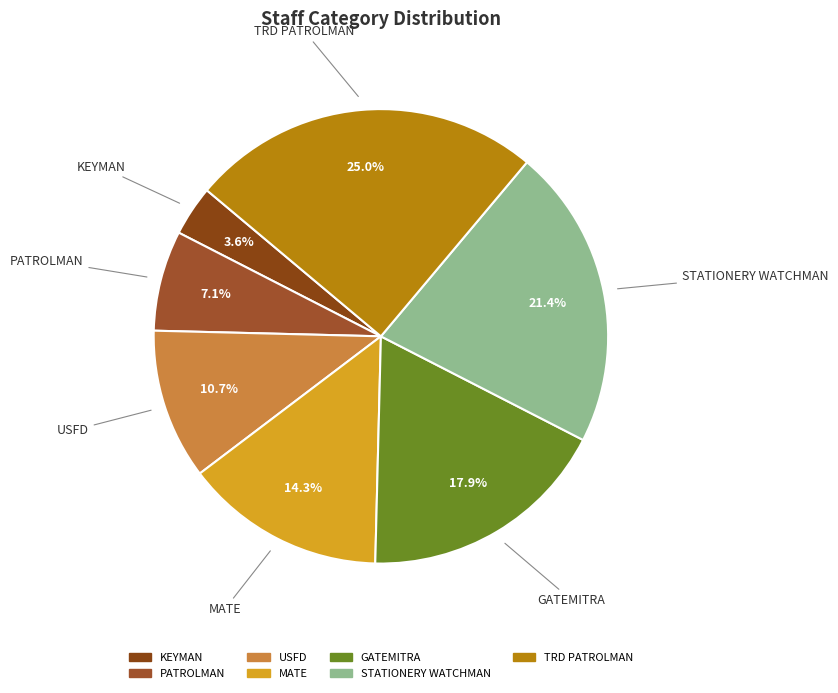

What portion of the pie excludes PATROLMAN?

92.9%